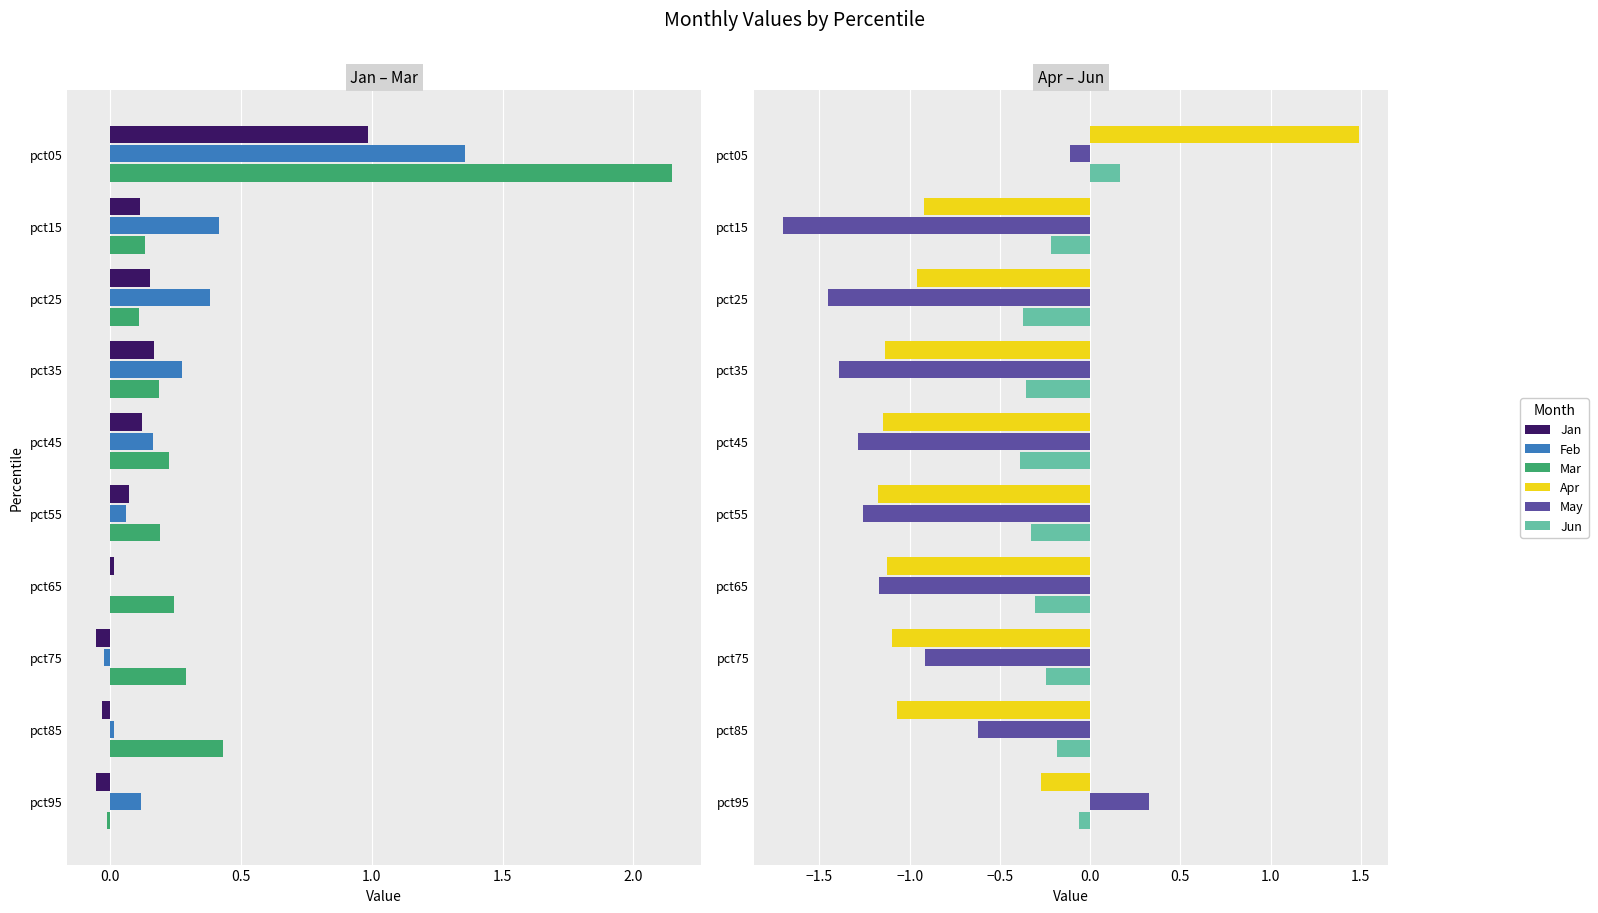

What is the difference between the second highest and second lowest values in the Jun series?

0.3